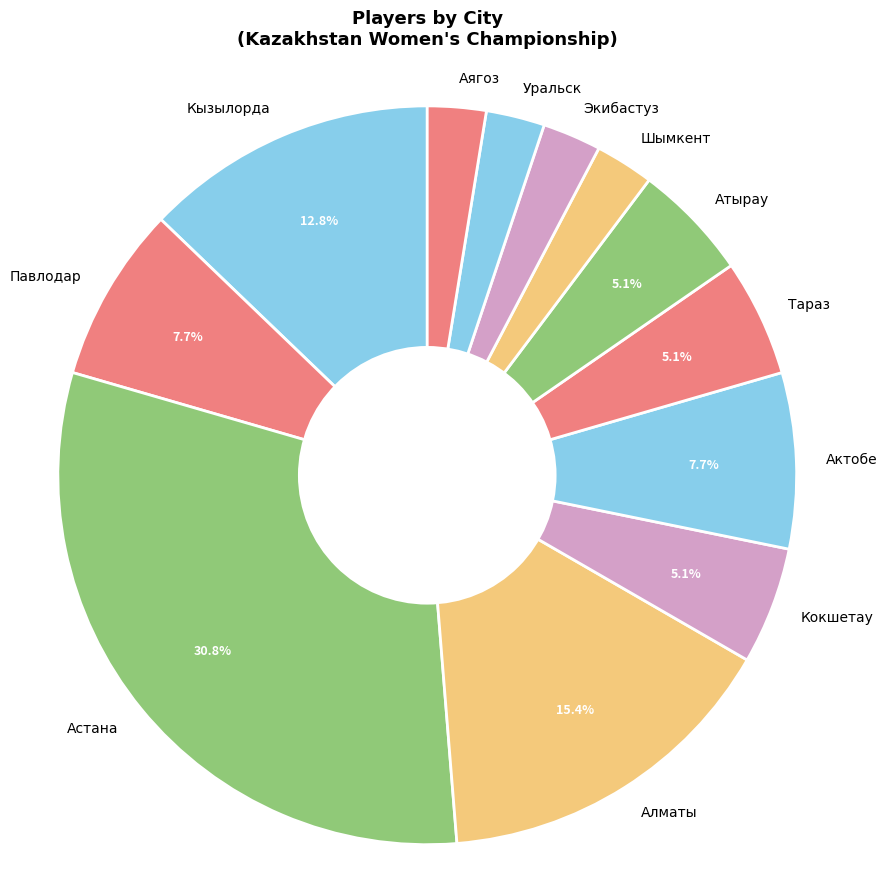

To the nearest percent, what percentage of the pie is Астана?

31%